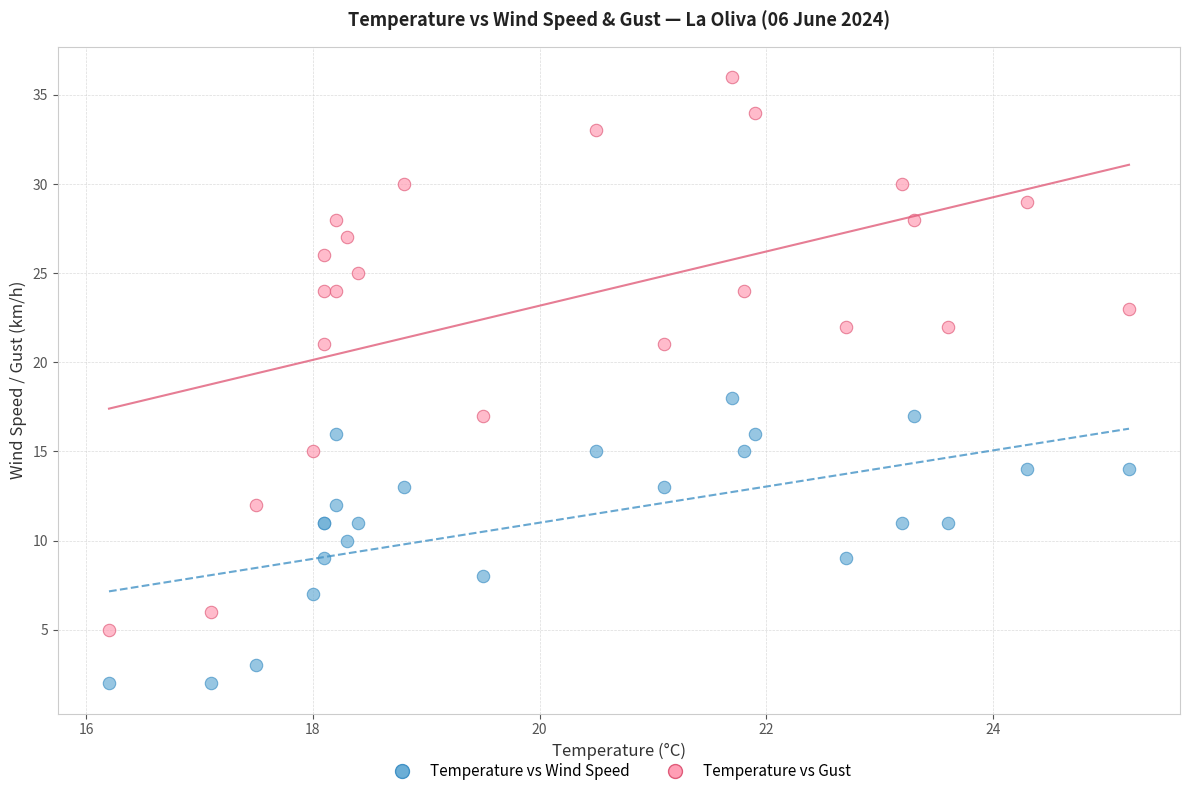

Which series has the widest spread of Y values?

Temperature vs Gust